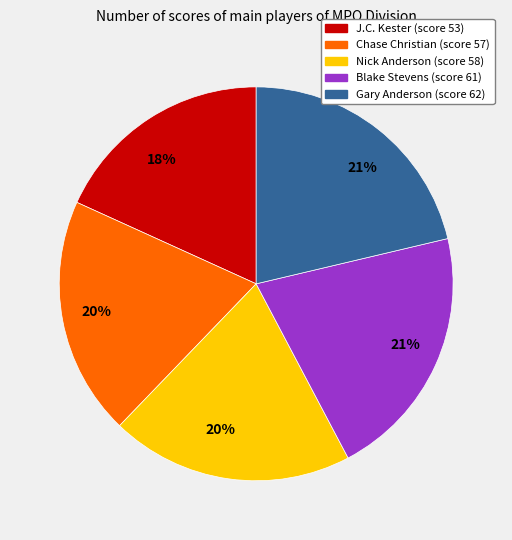

Does any single category account for the majority?

No